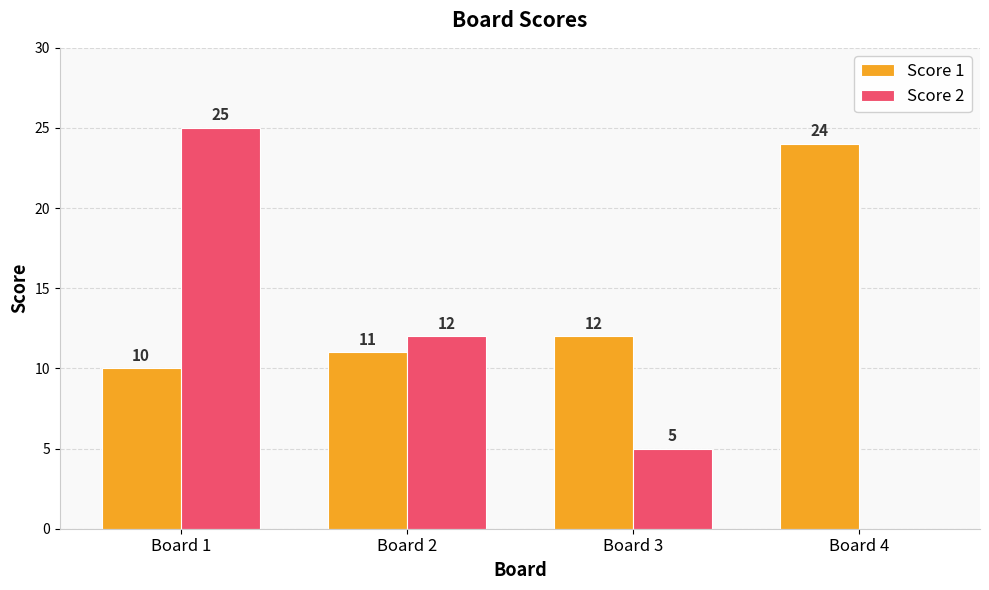

Count the number of data series in this chart.

2